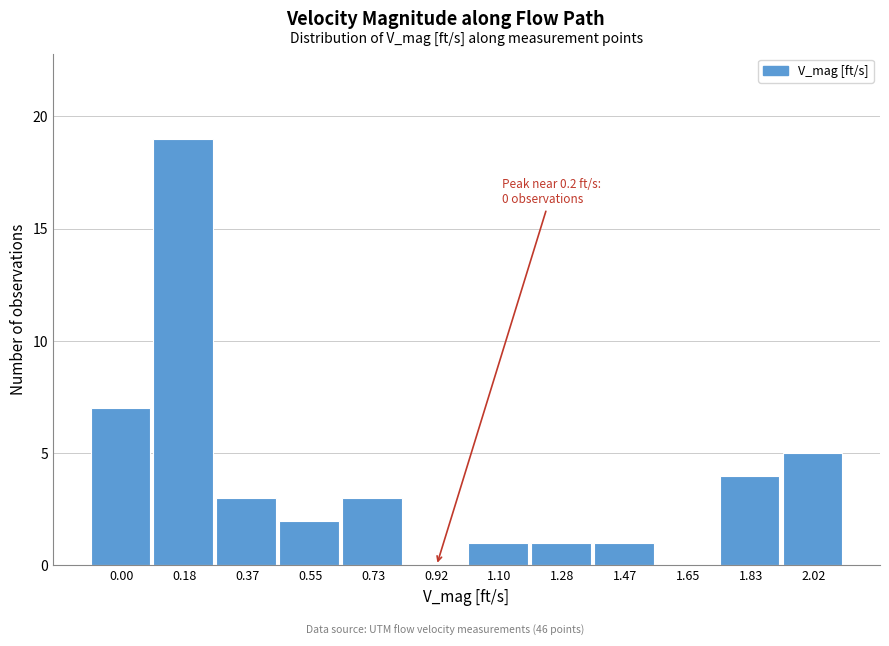

Reading left to right, extract all data points from this chart.

0.00=7	0.18=19	0.37=3	0.55=2	0.73=3	0.92=0	1.10=1	1.28=1	1.47=1	1.65=0	1.83=4	2.02=5